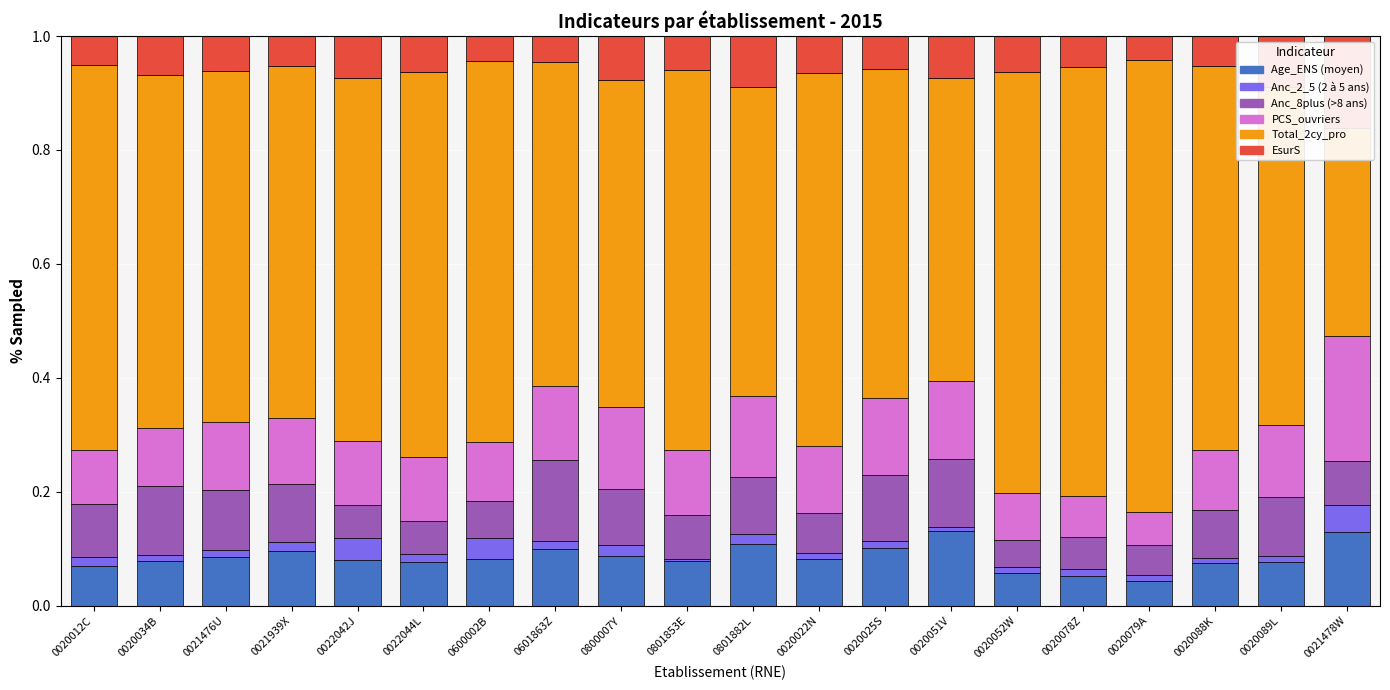

Rank the series by their maximum value, from lowest to highest.

Anc_2_5, Age_ENS, Anc_8plus, EsurS, PCS_ouvriers, Total_2cy